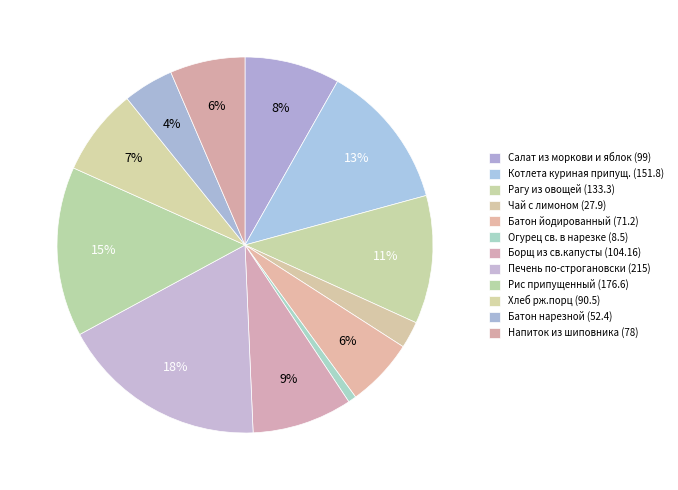

What is the ratio of the value at Борщ из св.капусты (104.16) to the value at Печень по-строгановски (215)?

0.5